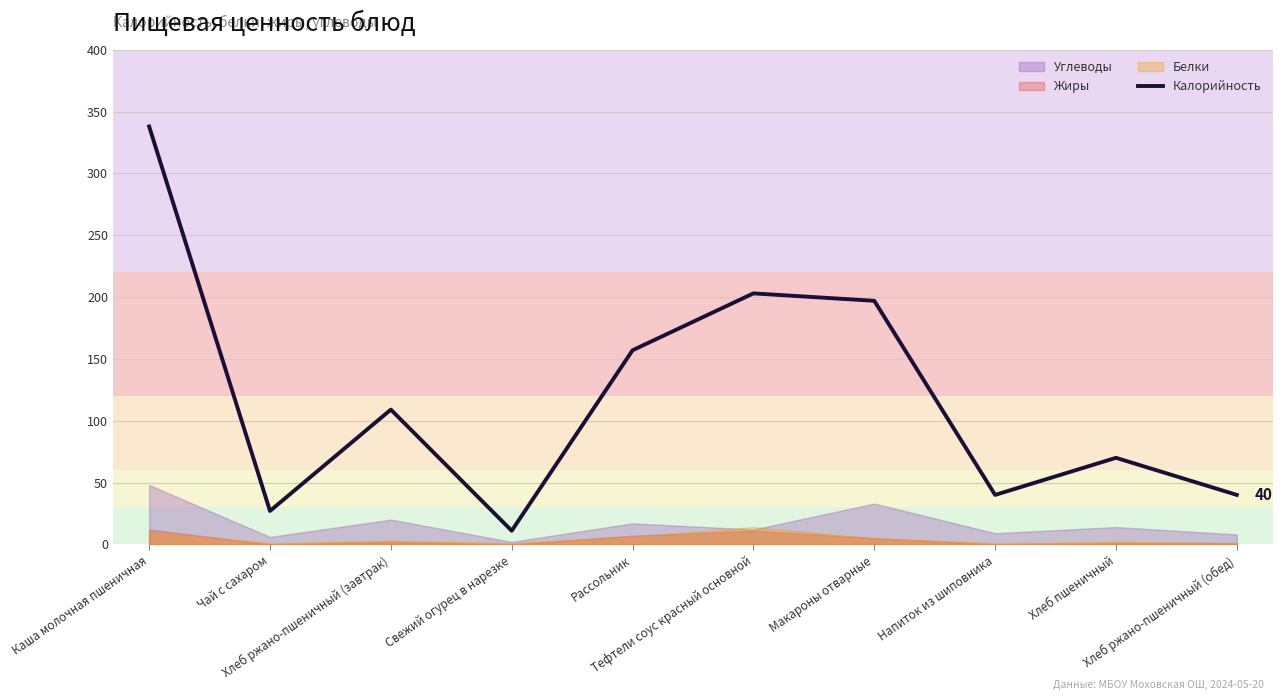

What is the average value?

119